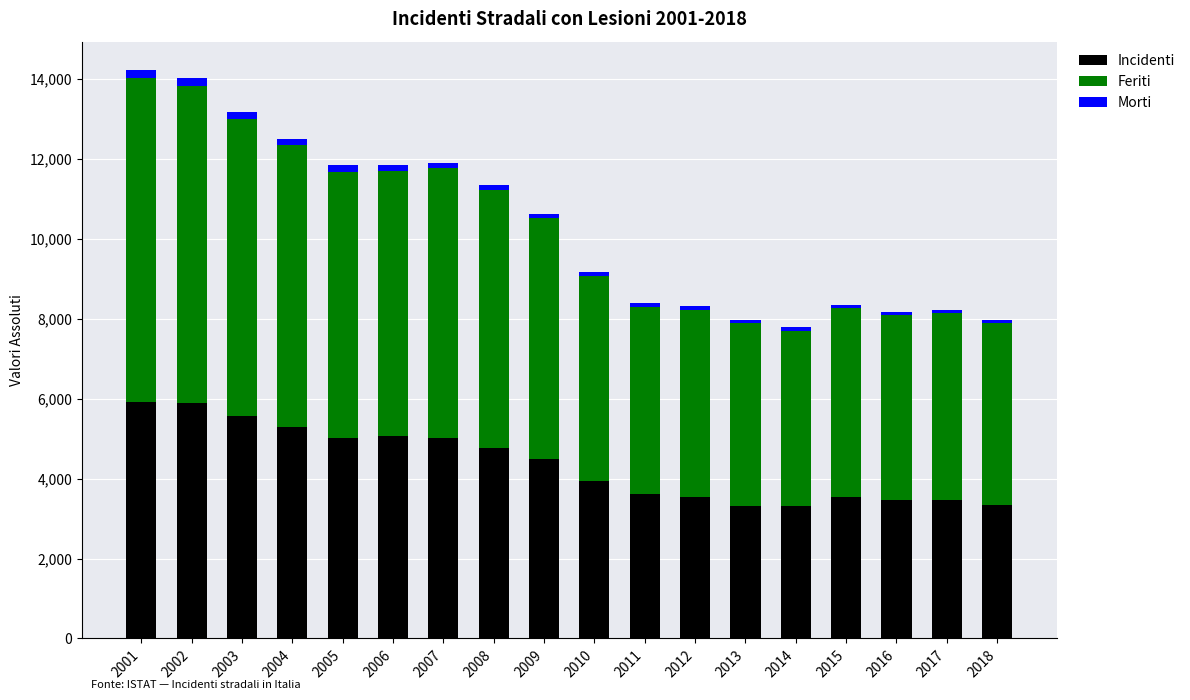

What is the difference between the maximum and minimum values in the Incidenti series?

2622